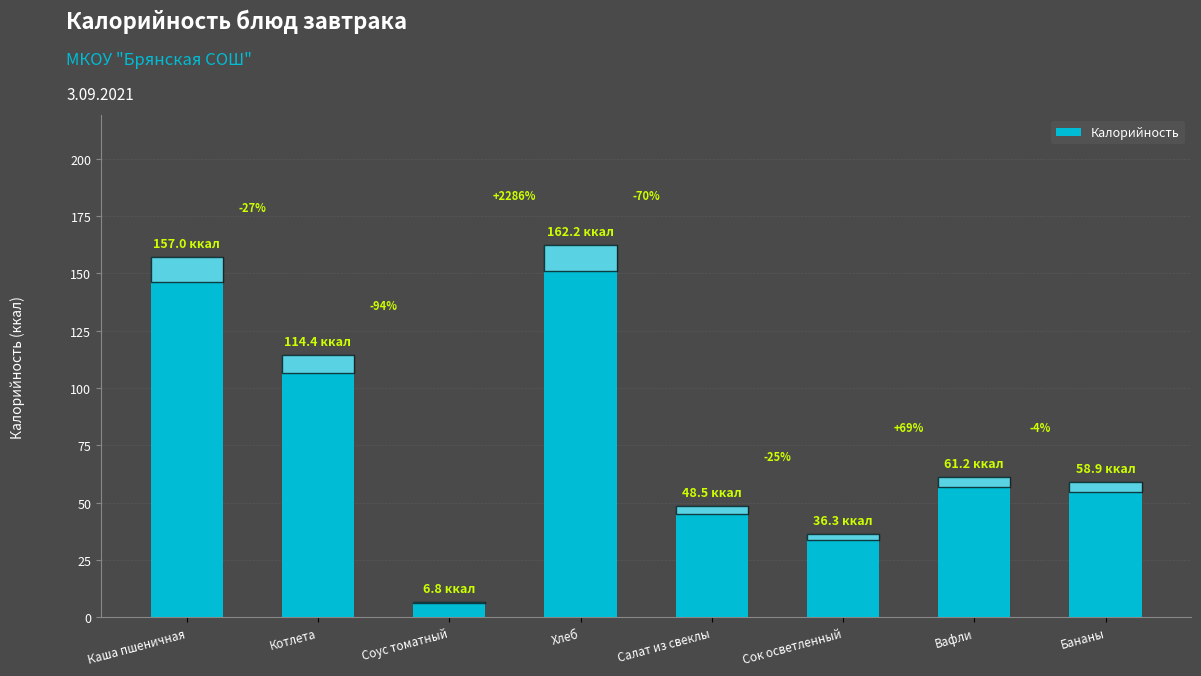

How many bars are there in total?

8